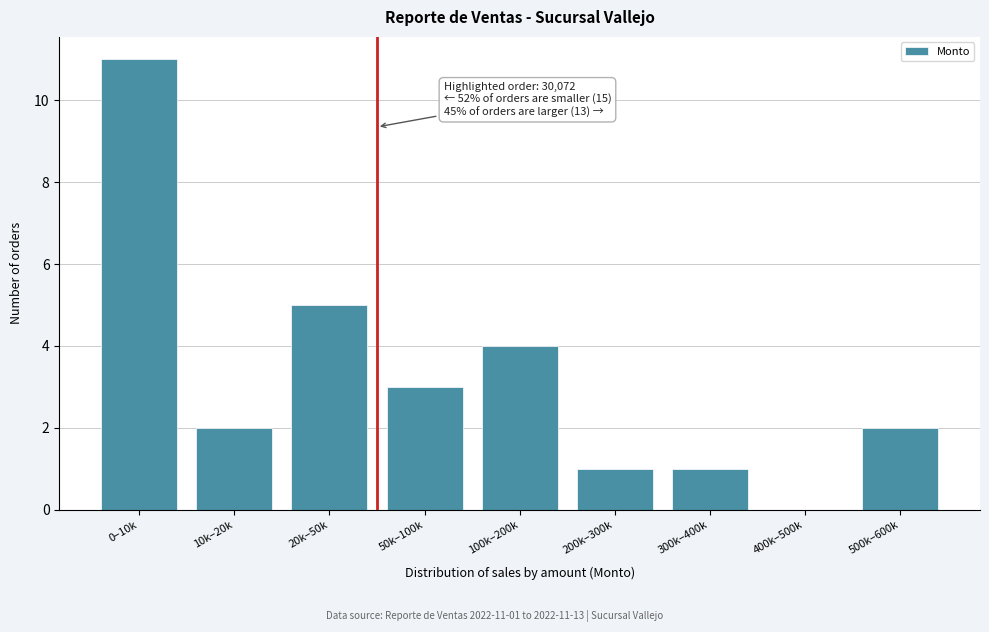

Reading right to left, list all the values displayed in this chart.

500k–600k=2	400k–500k=0	300k–400k=1	200k–300k=1	100k–200k=4	50k–100k=3	20k–50k=5	10k–20k=2	0–10k=11